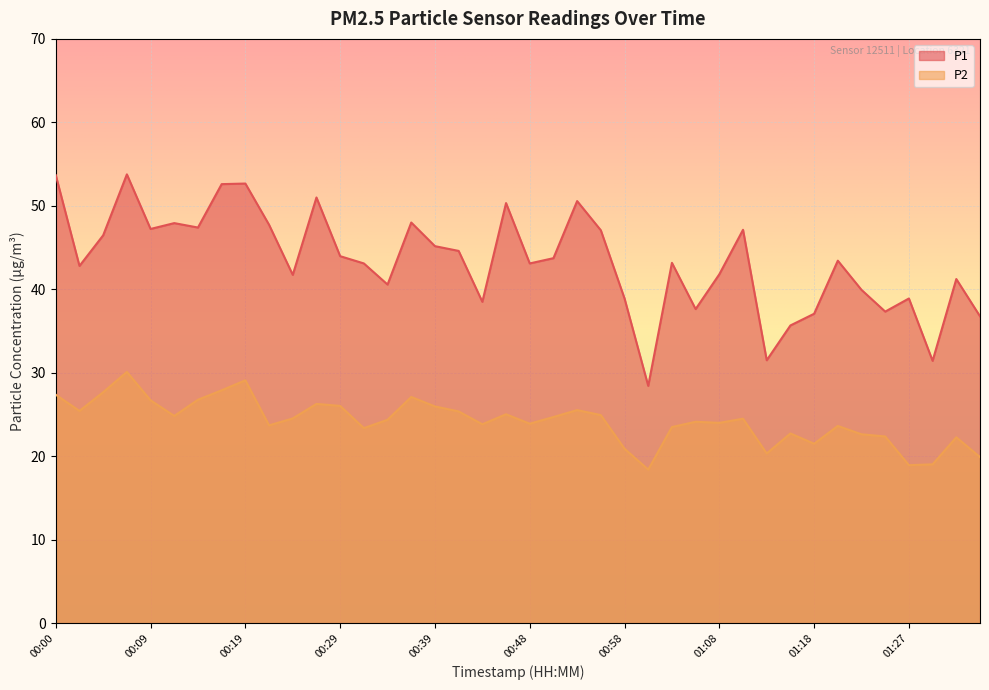

True or false: P1 and P2 intersect in this chart.

False